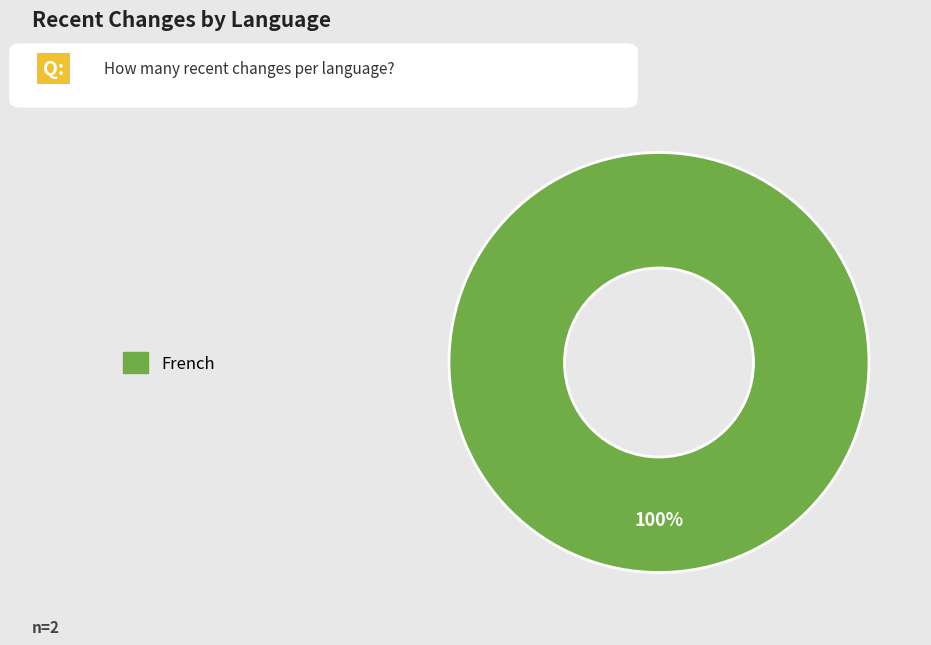

Is there a majority slice in this chart?

Yes